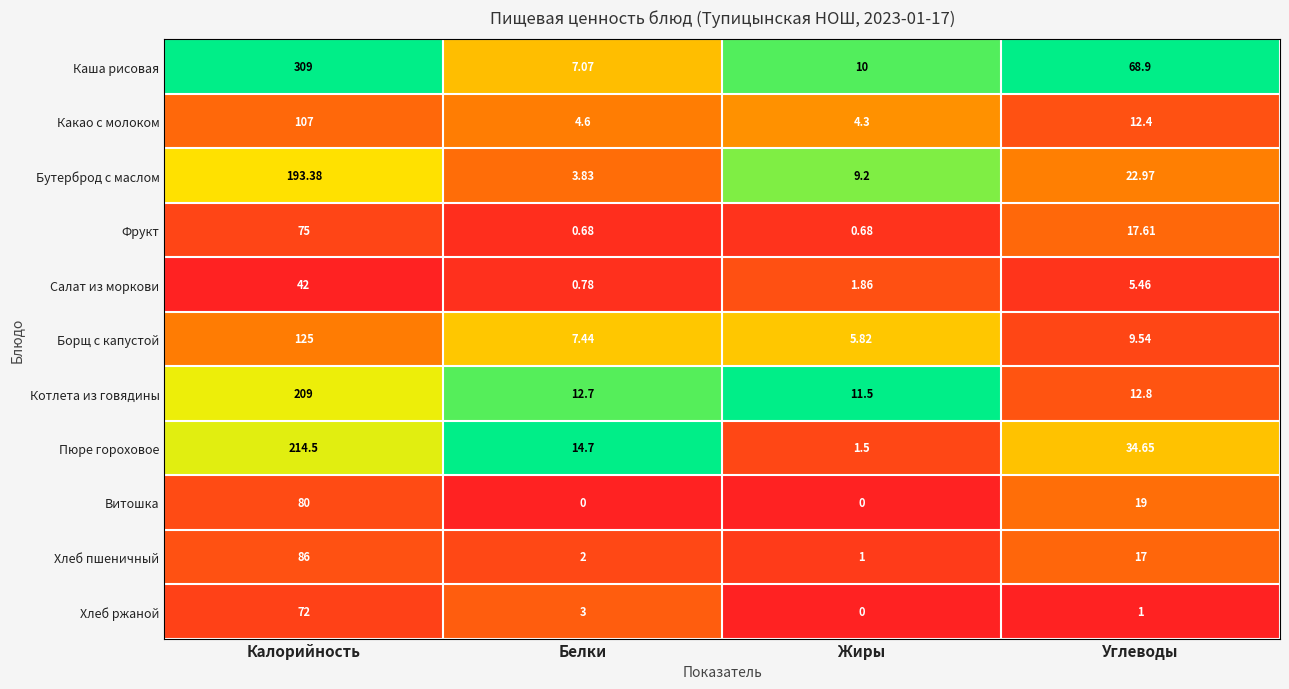

Rank the series by their maximum value, from lowest to highest.

Салат из моркови, Хлеб ржаной, Фрукт, Витошка, Хлеб пшеничный, Какао с молоком, Борщ с капустой, Бутерброд с маслом, Котлета из говядины, Пюре гороховое, Каша рисовая